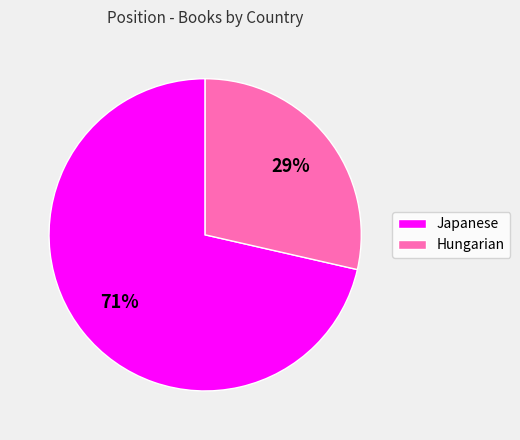

Is the sum of Hungarian and Japanese greater than half?

Yes